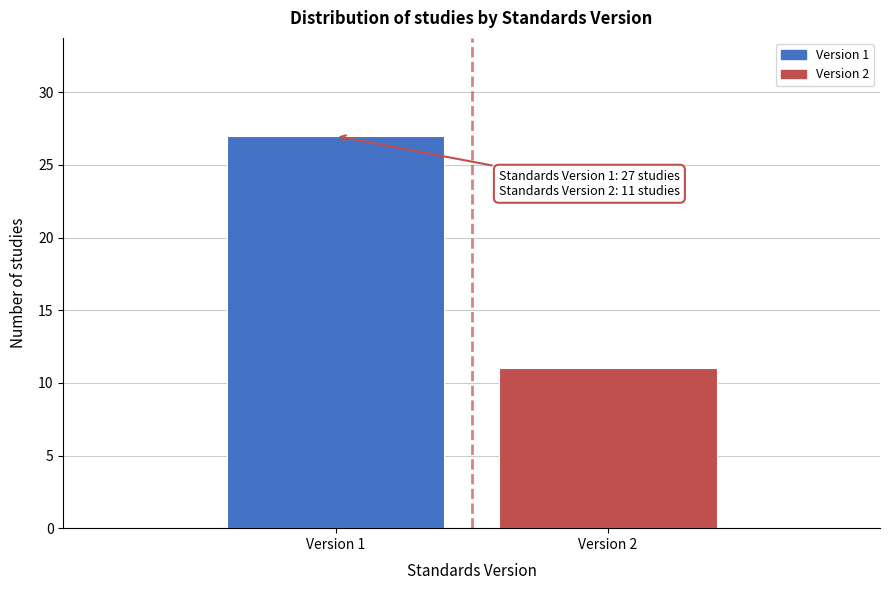

Reading right to left, list all the values displayed in this chart.

11	27